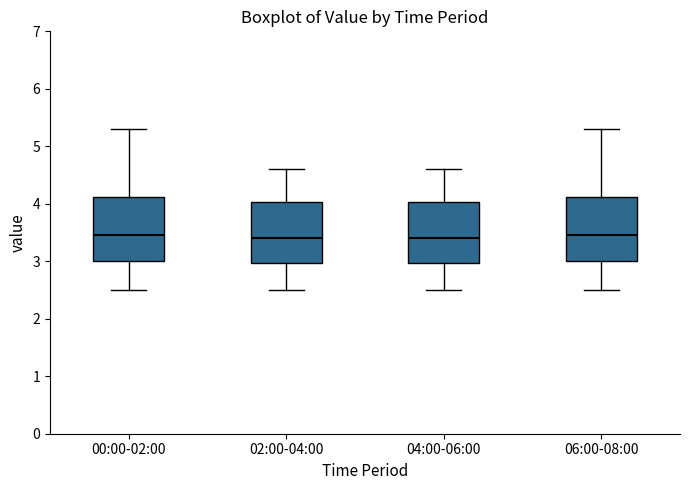

Reading left to right, transcribe this box plot: for each box, give where its median line is, the range the box spans, and where its two whiskers end, as read against the y-axis. The values are not printed on the chart, so give them approximately, as read against the axis.

00:00-02:00: median 3.5, box 3.0 to 4.1, whiskers 2.5 to 5.3
02:00-04:00: median 3.4, box 3.0 to 4.0, whiskers 2.5 to 4.6
04:00-06:00: median 3.4, box 3.0 to 4.0, whiskers 2.5 to 4.6
06:00-08:00: median 3.5, box 3.0 to 4.1, whiskers 2.5 to 5.3